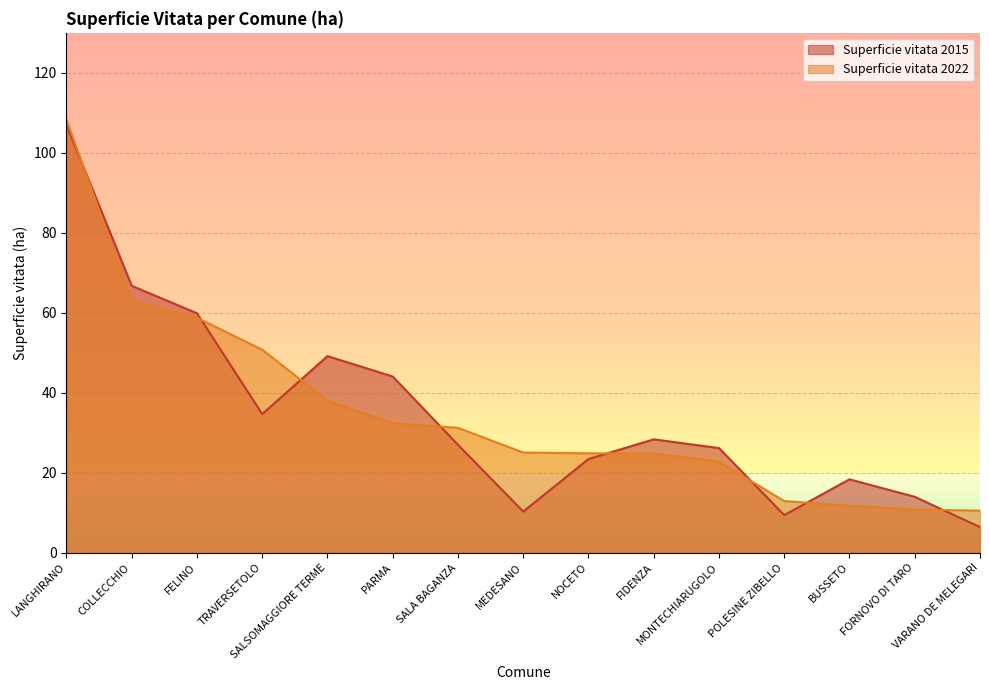

Which series changed the most between FELINO and MONTECHIARUGOLO?

Superficie vitata 2022